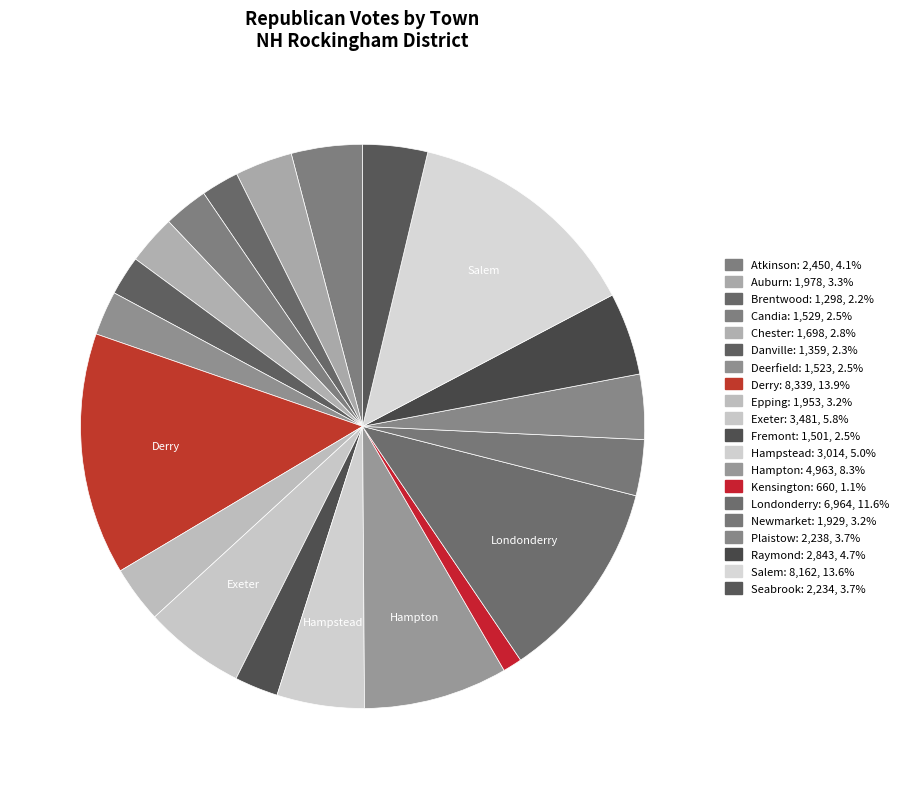

How many segments does this pie chart have?

20